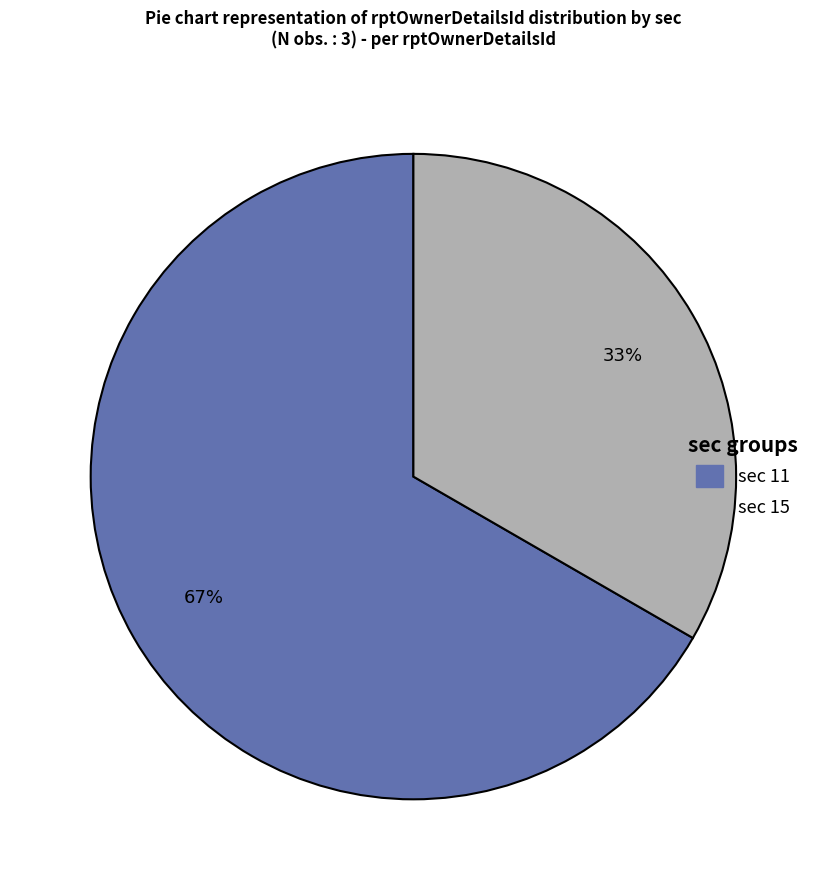

To the nearest percent, what is the average slice percentage?

50%